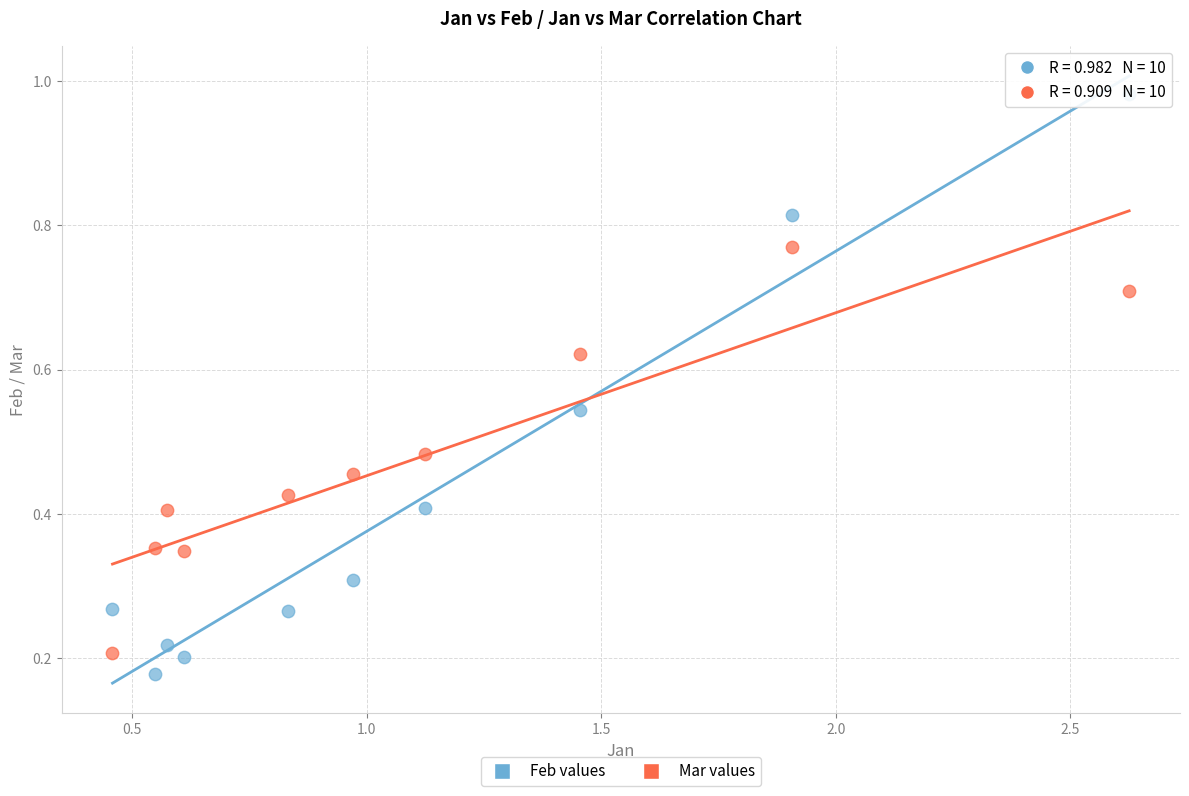

Which series contains the highest Y value?

Feb values